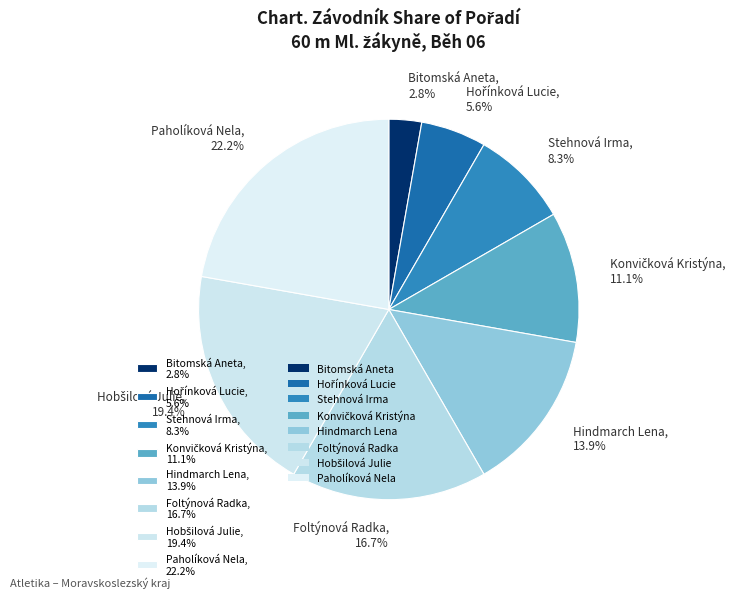

Which has a higher value, Hindmarch Lena, 13.9% or Stehnová Irma, 8.3%?

Hindmarch Lena, 13.9%